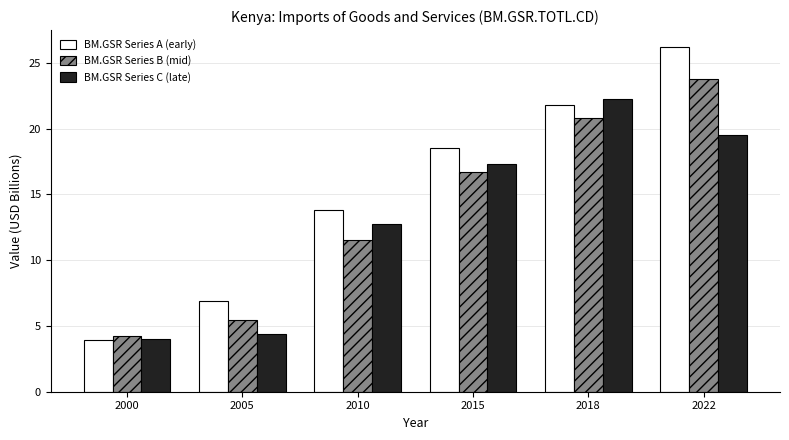

Between 2015 and 2022, which series saw the biggest shift?

BM.GSR Series A (early)